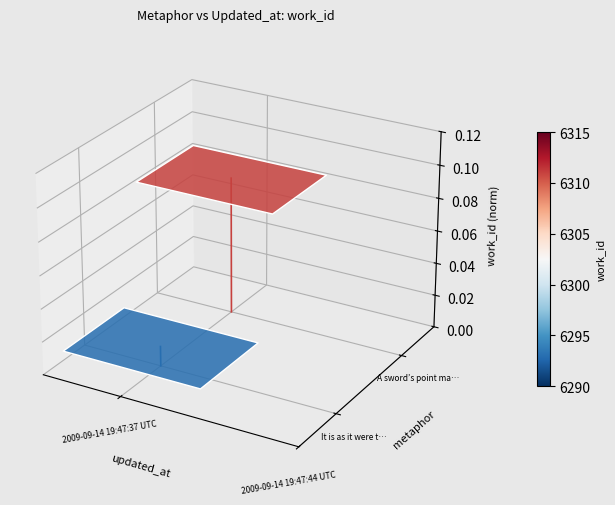

Rank the series by their maximum value, from lowest to highest.

It is as it were the interpretation of…, A sword’s point may be dipped in “the g…